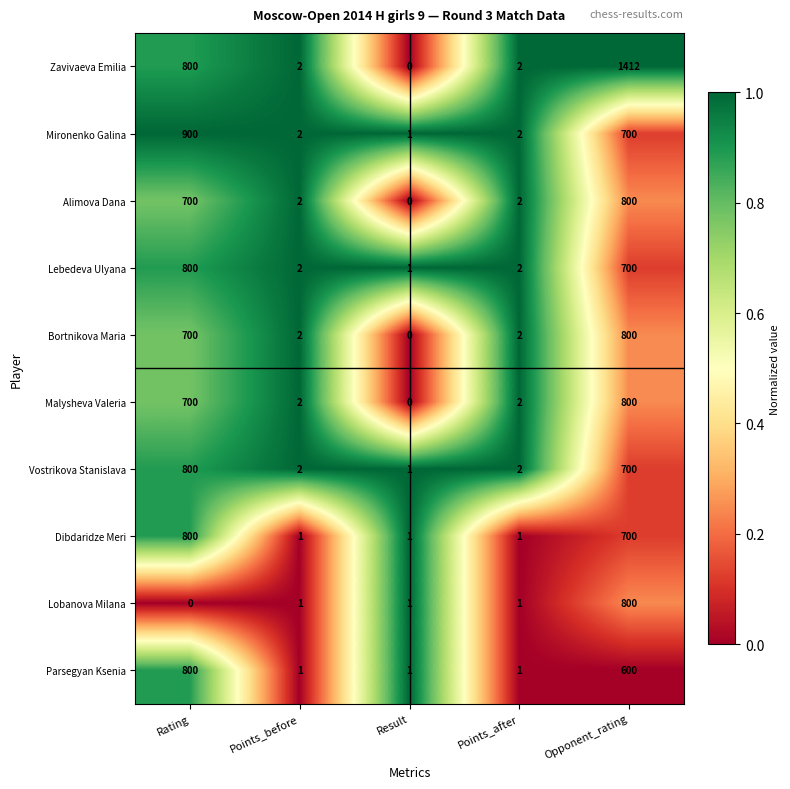

What is the greatest value displayed?

1412